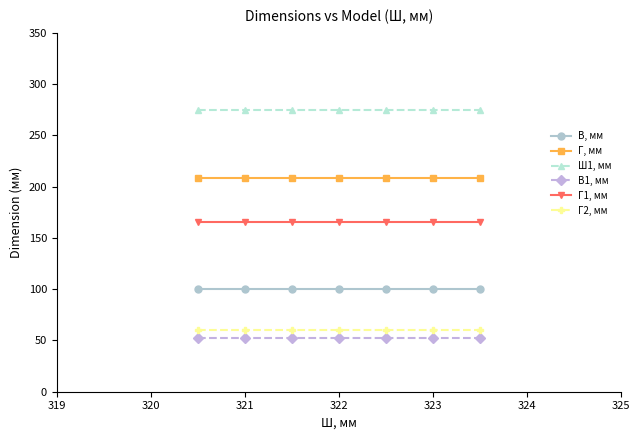

At how many categories does at least one series exceed 245?

7